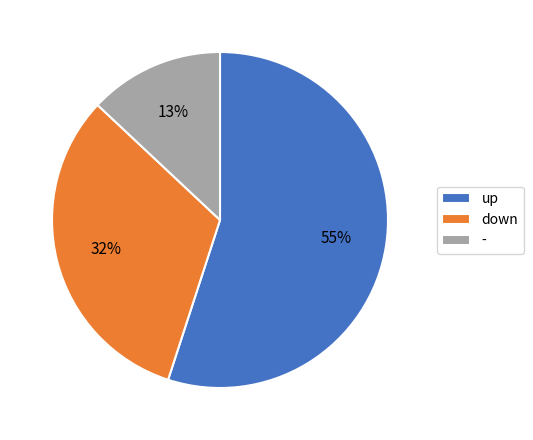

Count the number of slices in the pie.

3